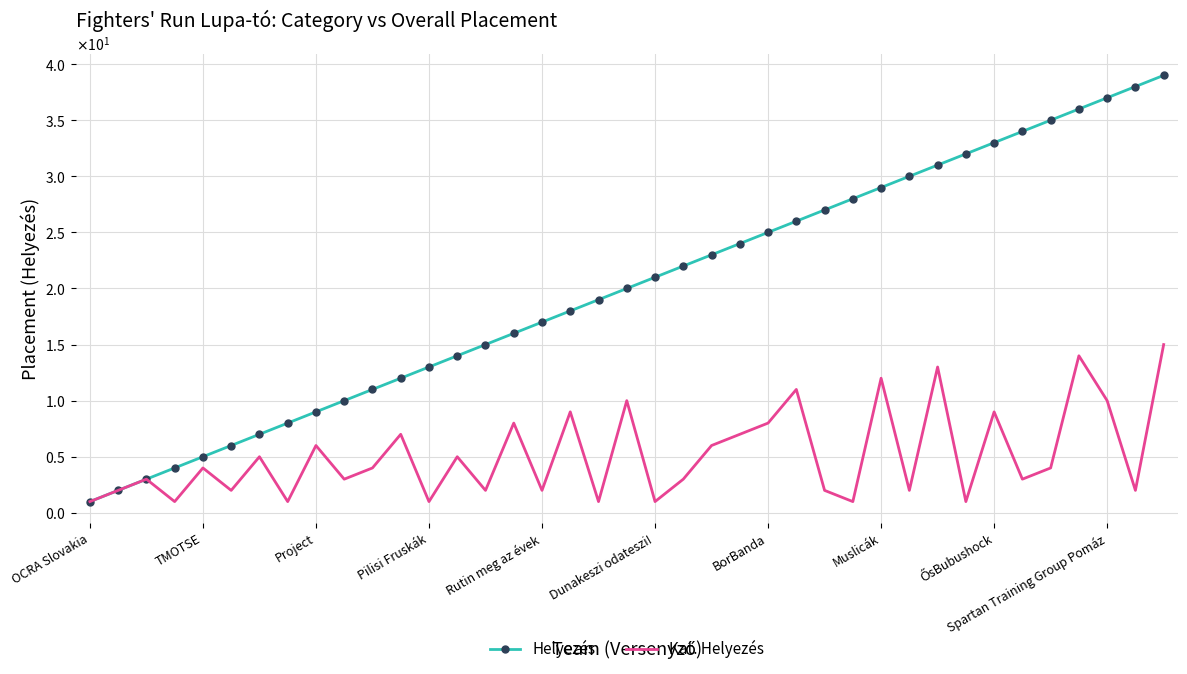

Which category has the highest value in the Helyezés series?

38